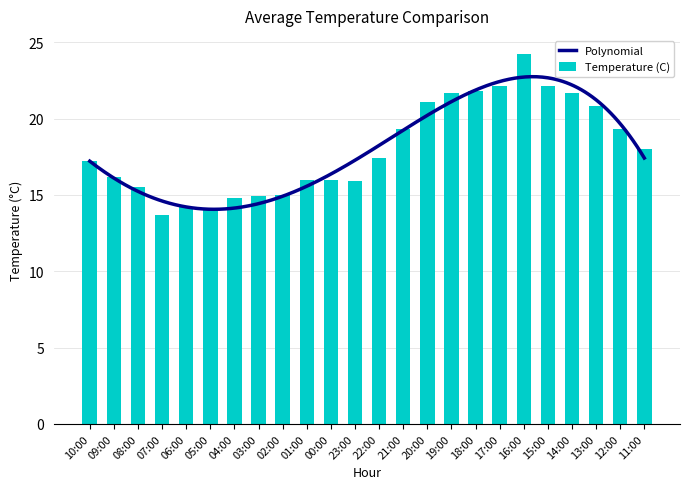

Reading right to left, what are all the values shown in this chart?

11:00=18.0	12:00=19.3	13:00=20.8	14:00=21.7	15:00=22.1	16:00=24.2	17:00=22.1	18:00=21.8	19:00=21.7	20:00=21.1	21:00=19.3	22:00=17.4	23:00=15.9	00:00=16.0	01:00=16.0	02:00=15.0	03:00=14.9	04:00=14.8	05:00=14.1	06:00=14.2	07:00=13.7	08:00=15.5	09:00=16.2	10:00=17.2